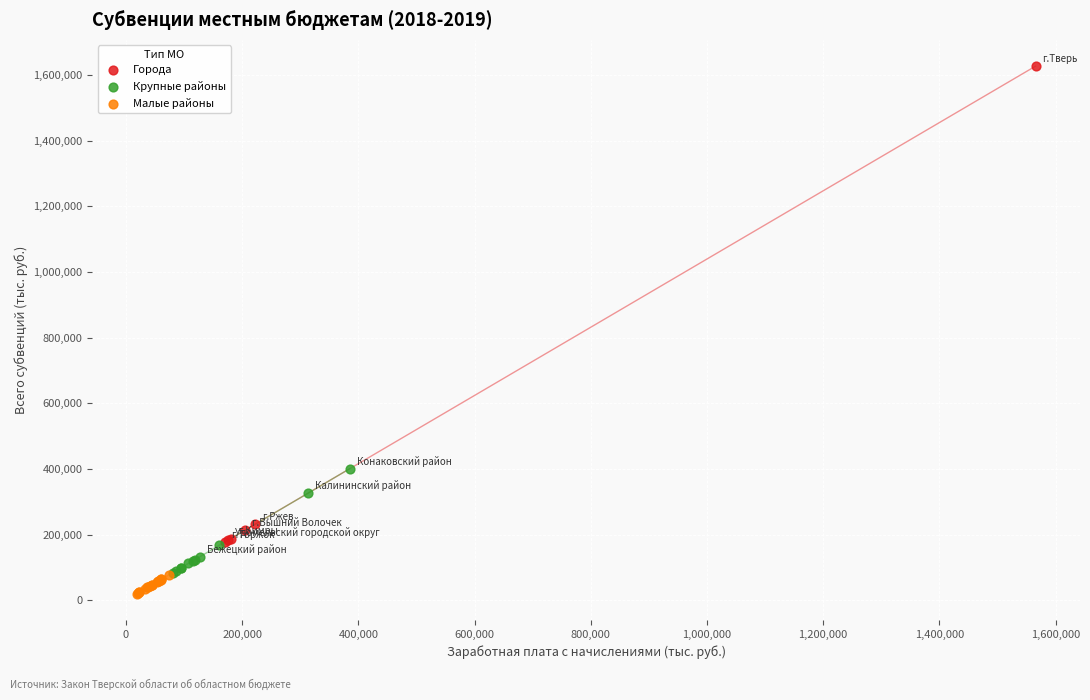

Which series has the largest Y range (max minus min)?

Города